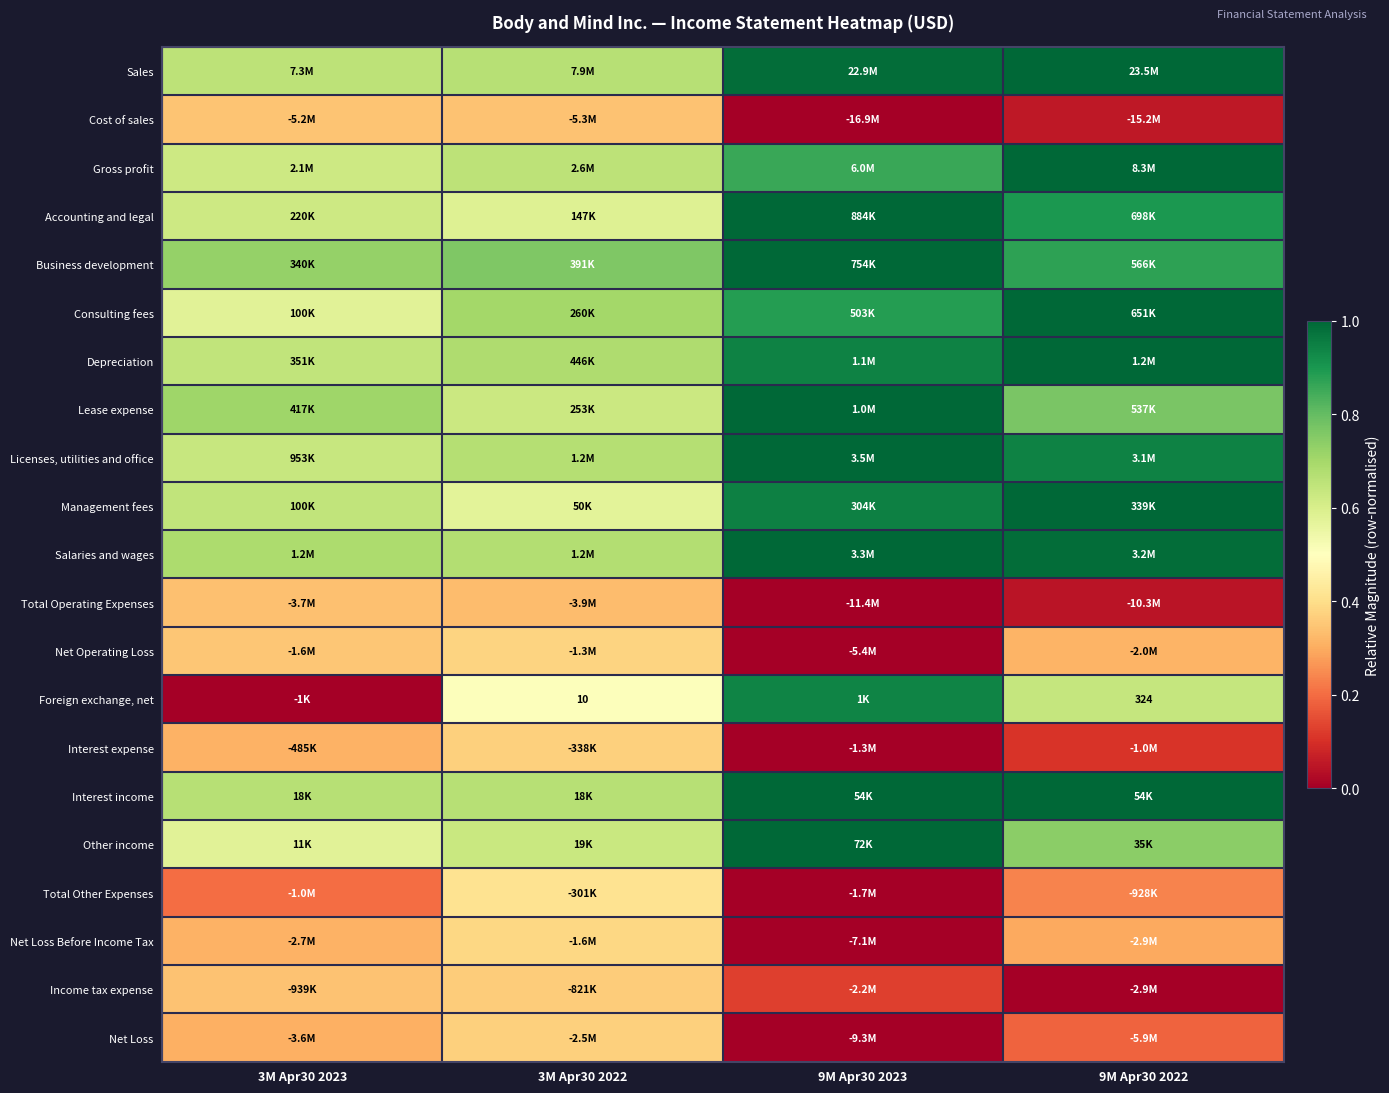

The value of Other income at 9M Apr30 2022 is 0.3. True or false?

False